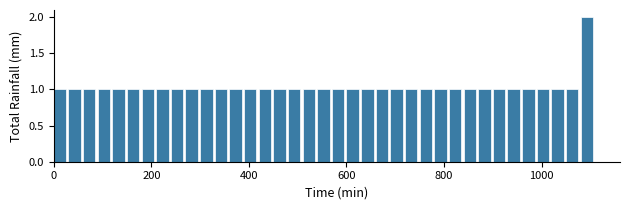

Around what value on the x-axis is the tallest bar? Give the approximate position of its centre, as read against the axis.

1100